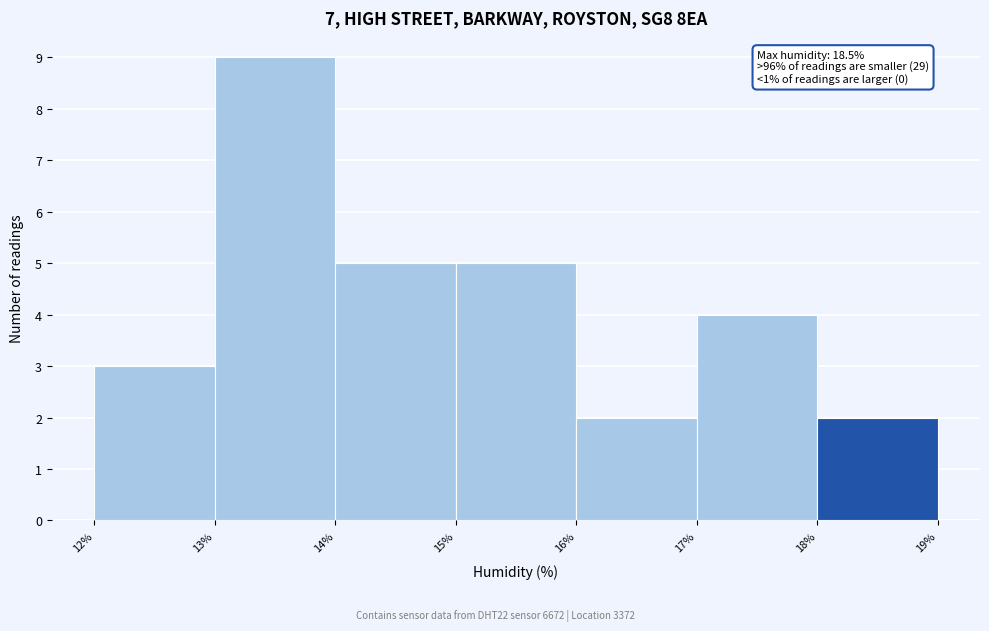

Which range on the x-axis has the tallest bar?

13% to 14%